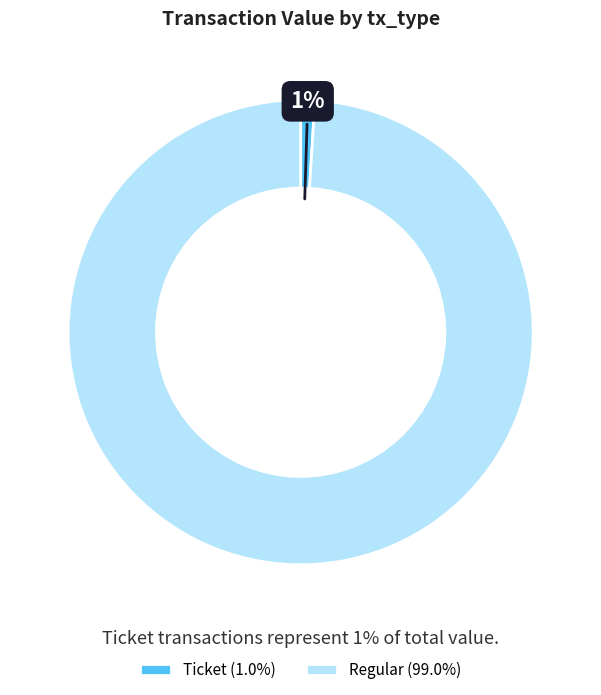

To the nearest percent, what is the difference between the largest and smallest slice percentages?

98%